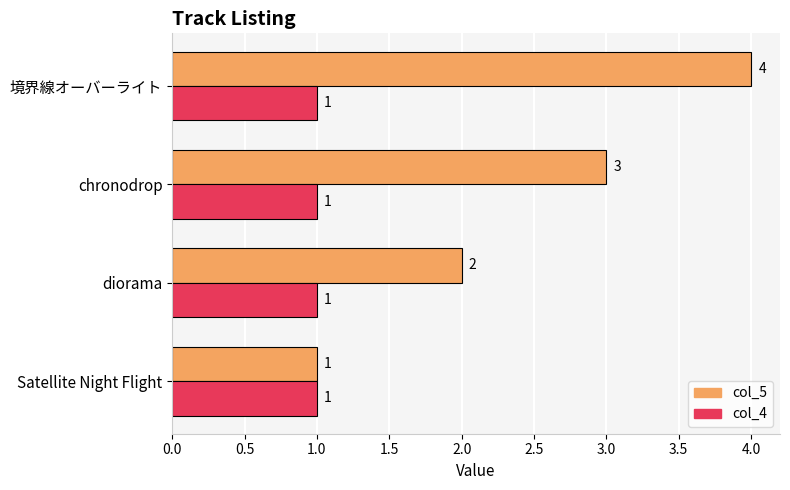

What are all the series names shown in the legend?

col_5, col_4